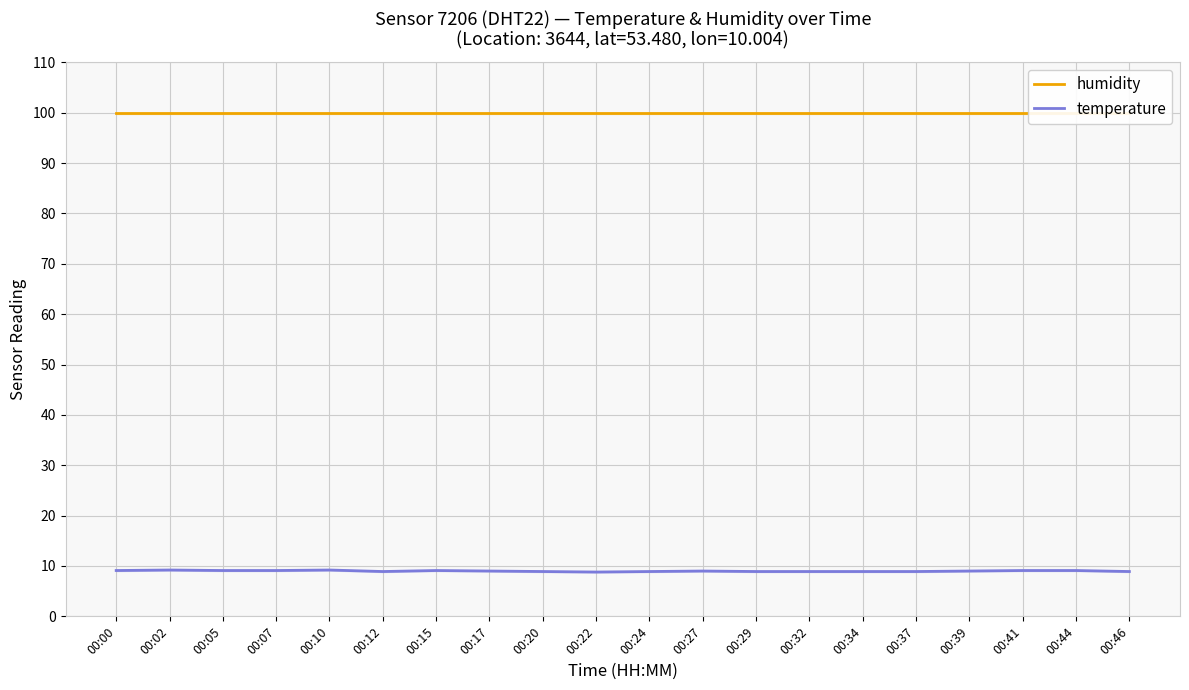

What is the sum of the temperature values at 00:39 and 00:29?

17.9